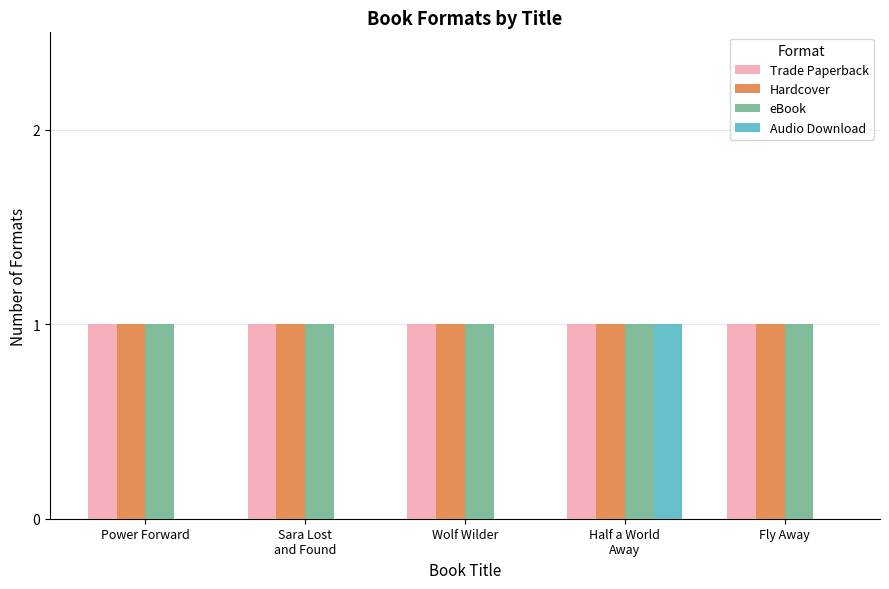

The value of Audio Download at Fly Away is -1. True or false?

False